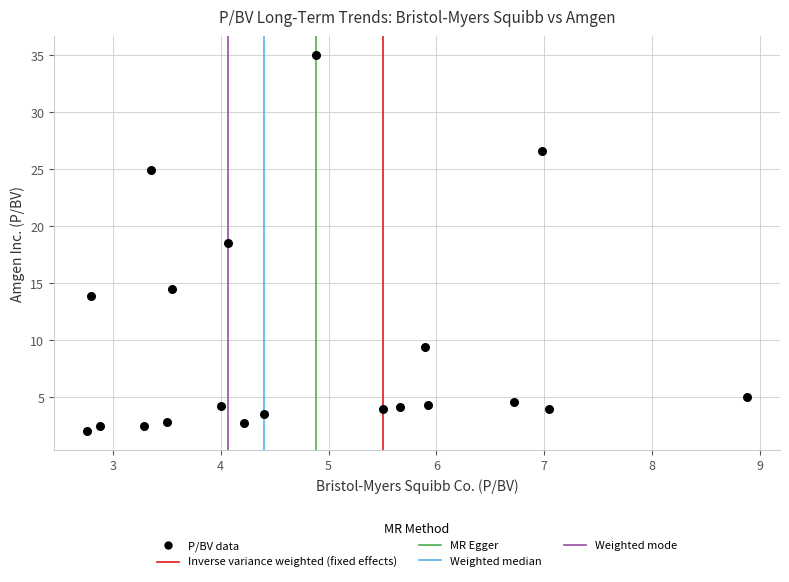

What Y value in the scatter plot is closest to 18?

18.5